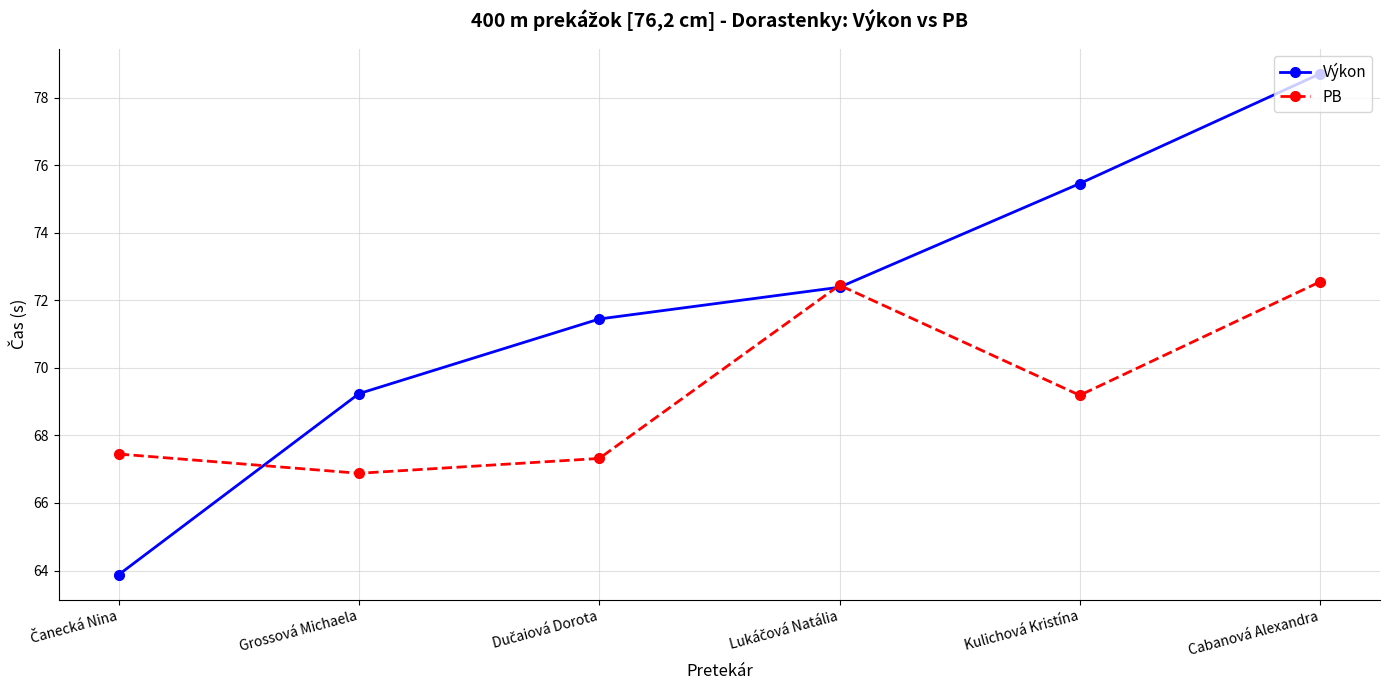

How many data points in Výkon are above 72?

3